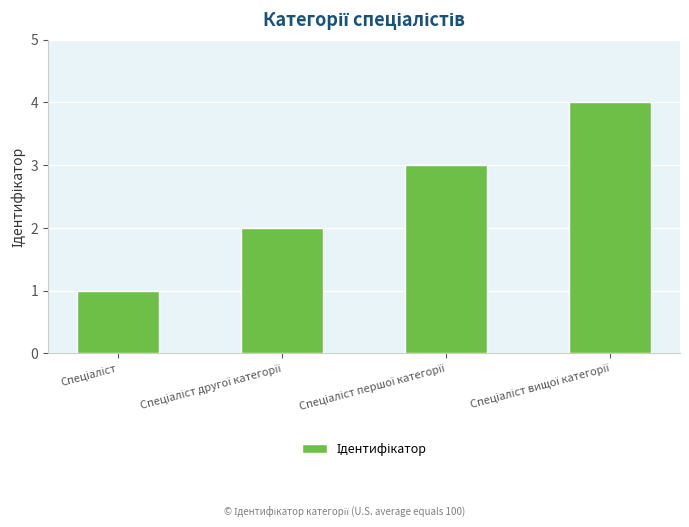

What is the greatest value displayed?

4